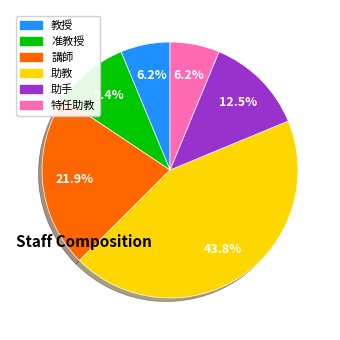

Is there a majority slice in this chart?

No